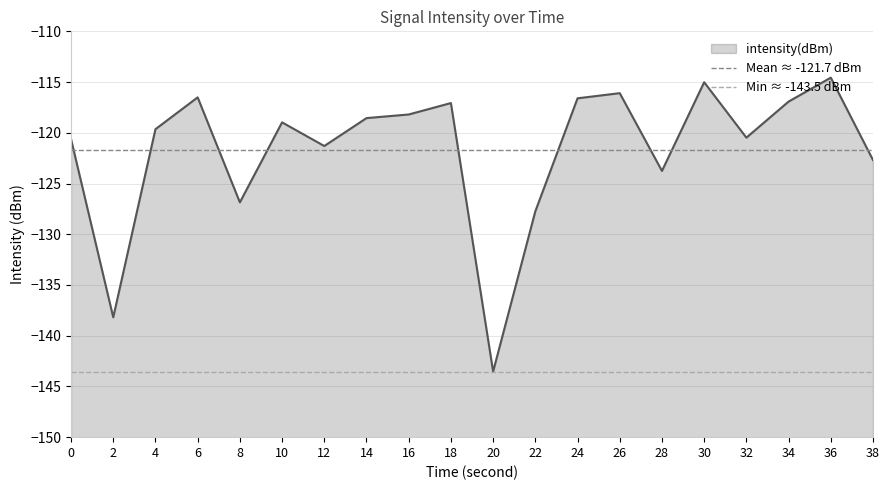

Is the value of Mean ≈ -121.7 dBm at 0 greater than the value of Min ≈ -143.5 dBm at 0?

Yes